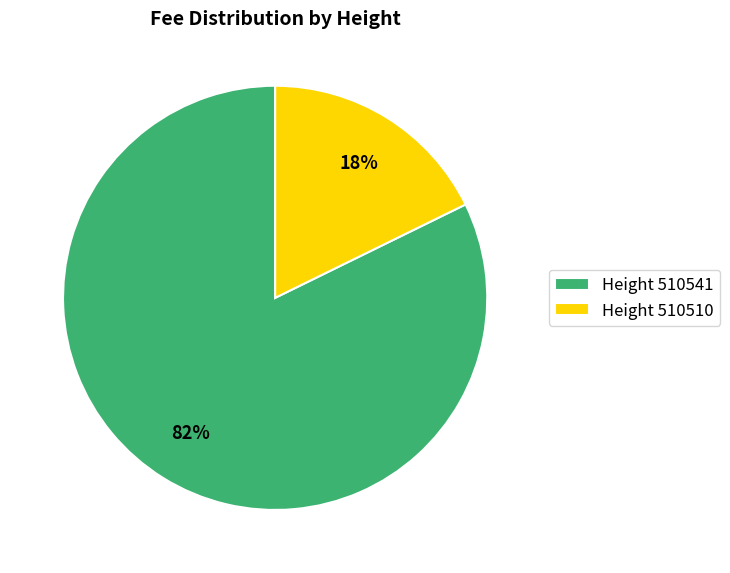

Which slice is the smallest?

Height 510510